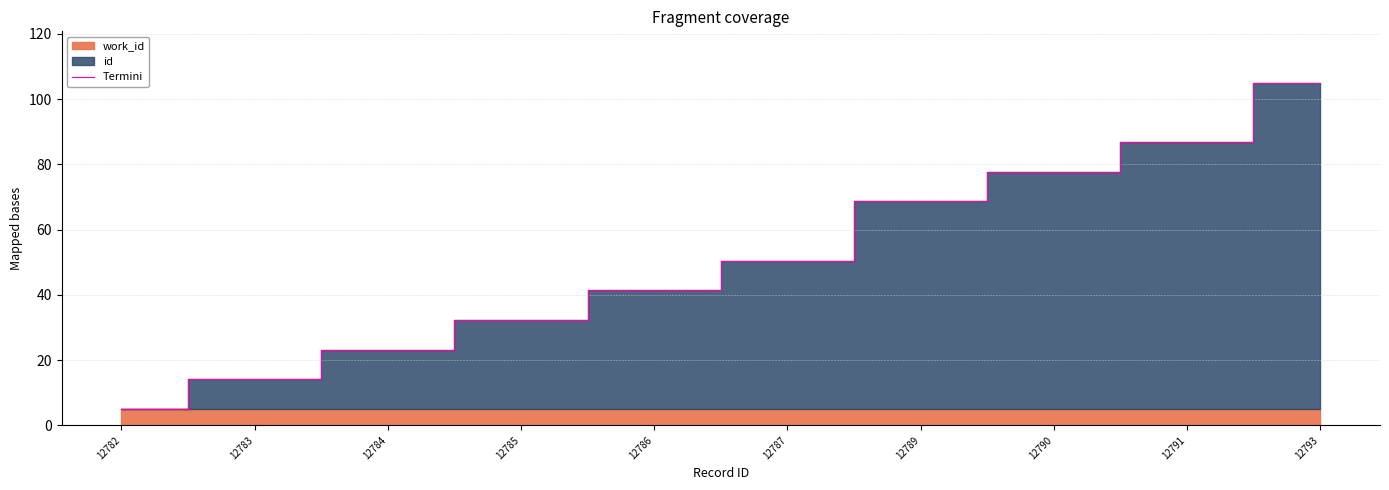

What is the sum of the values at 12785 and 12786?

73.6